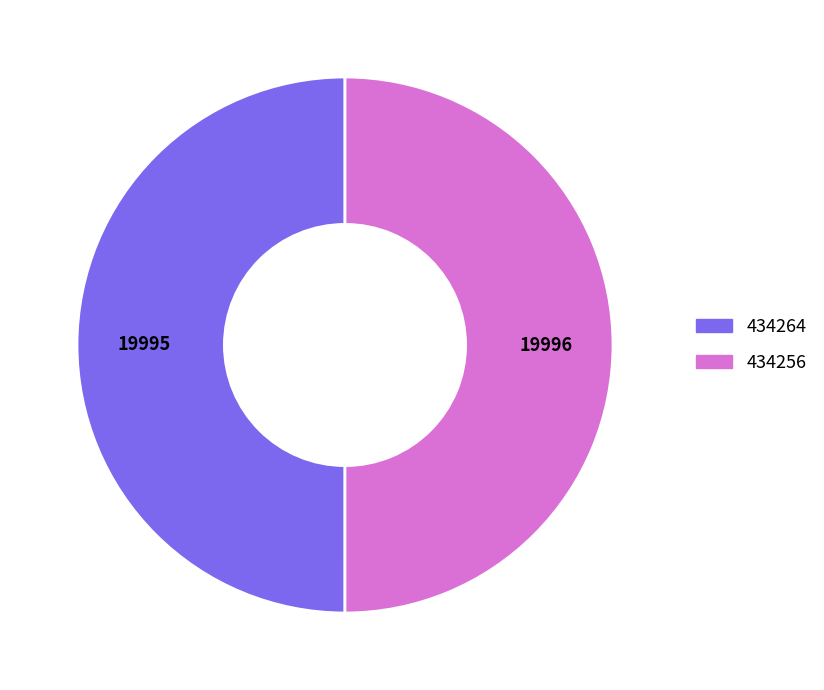

Approximately how many times larger is the value at 434264 compared to 434256?

1.0